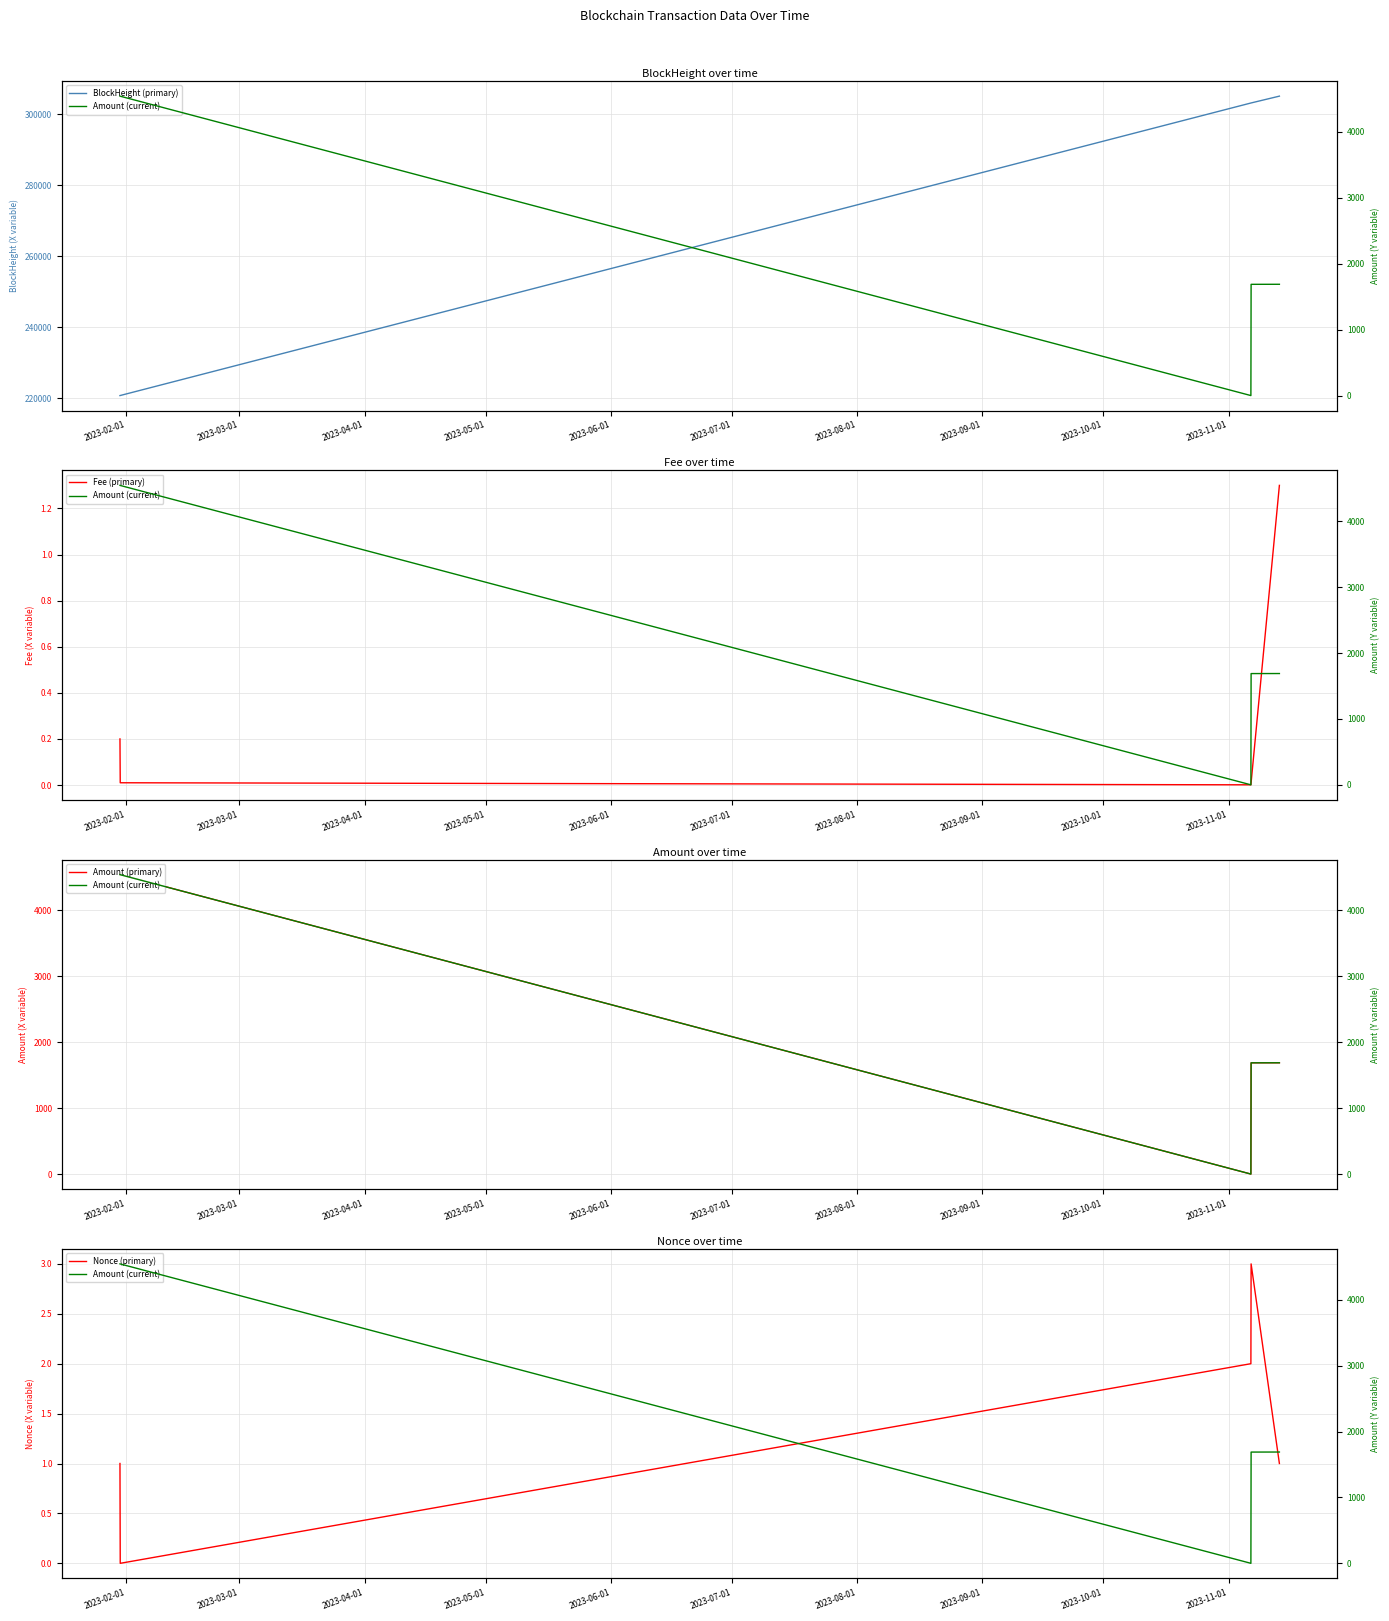

True or false: Nonce (primary) and Amount (current) cross at least once.

False